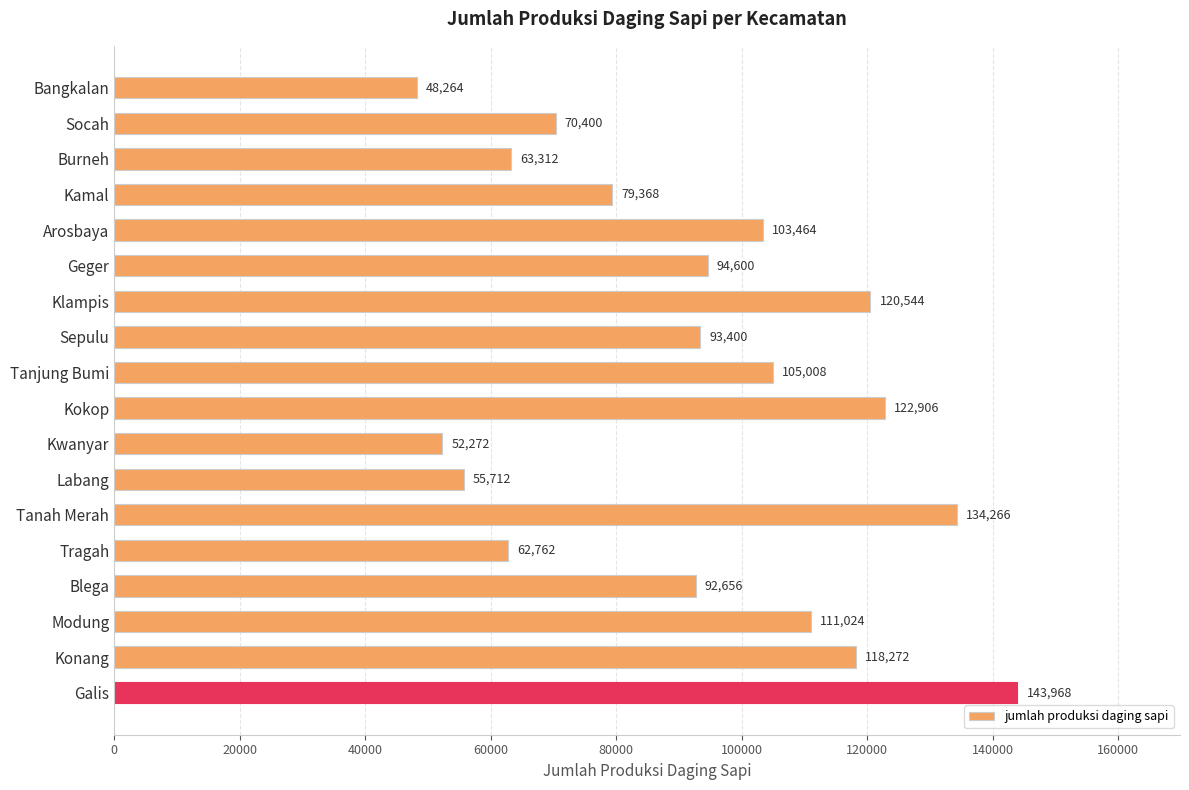

Between Konang and Arosbaya, which is larger?

Konang